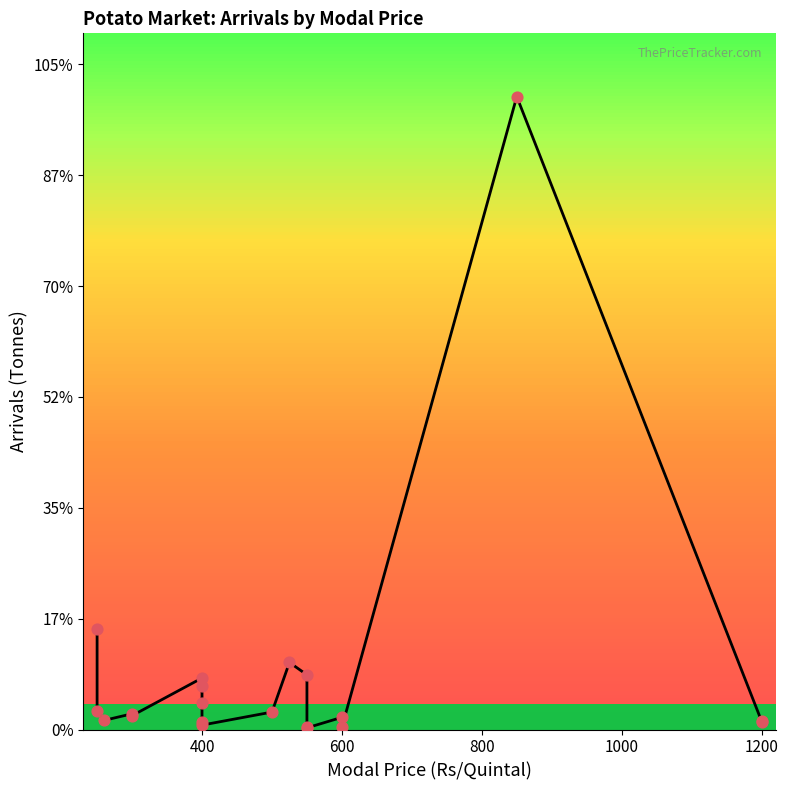

Approximately how many times larger is the value at 600 compared to 400?

0.3